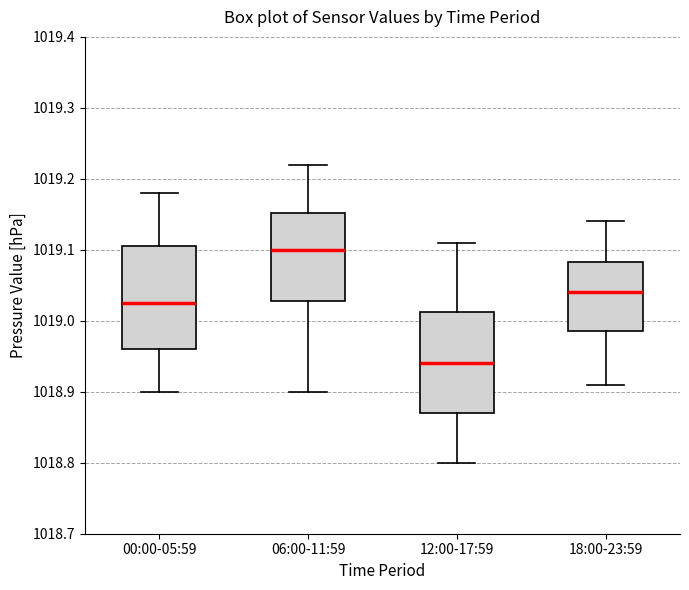

Where does the lower whisker of the box for 00:00-05:59 end on the y-axis? The values are not printed on the chart, so give them approximately, as read against the axis.

1018.90